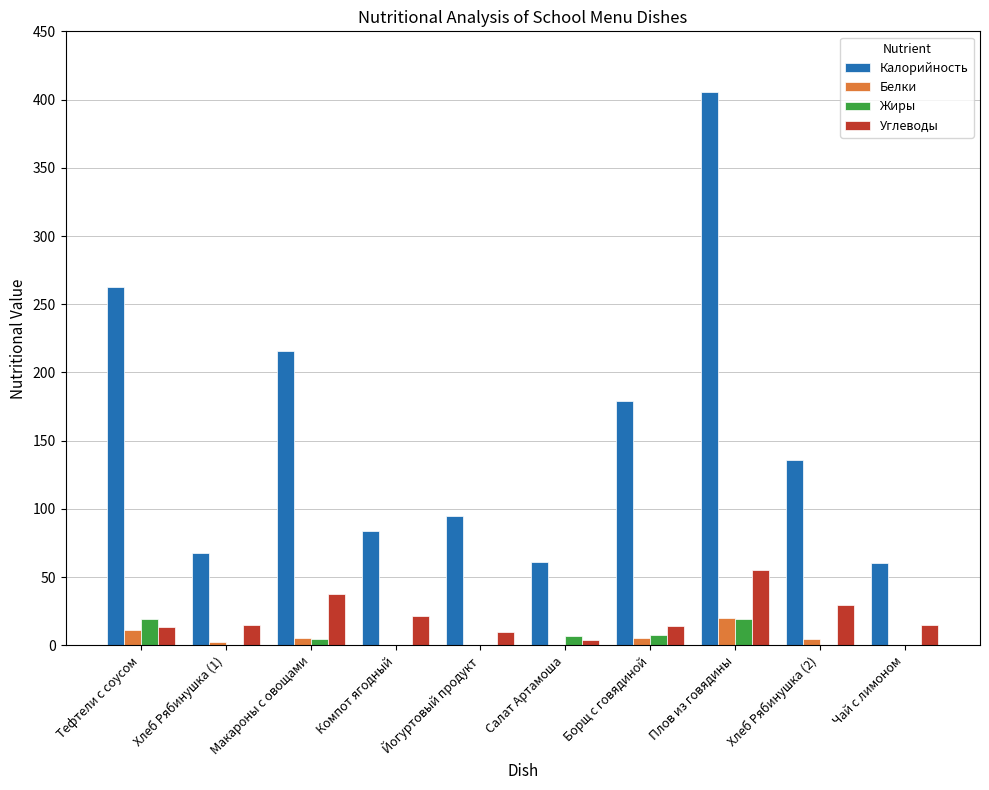

At which label is Калорийность closest to 232?

Макароны с овощами